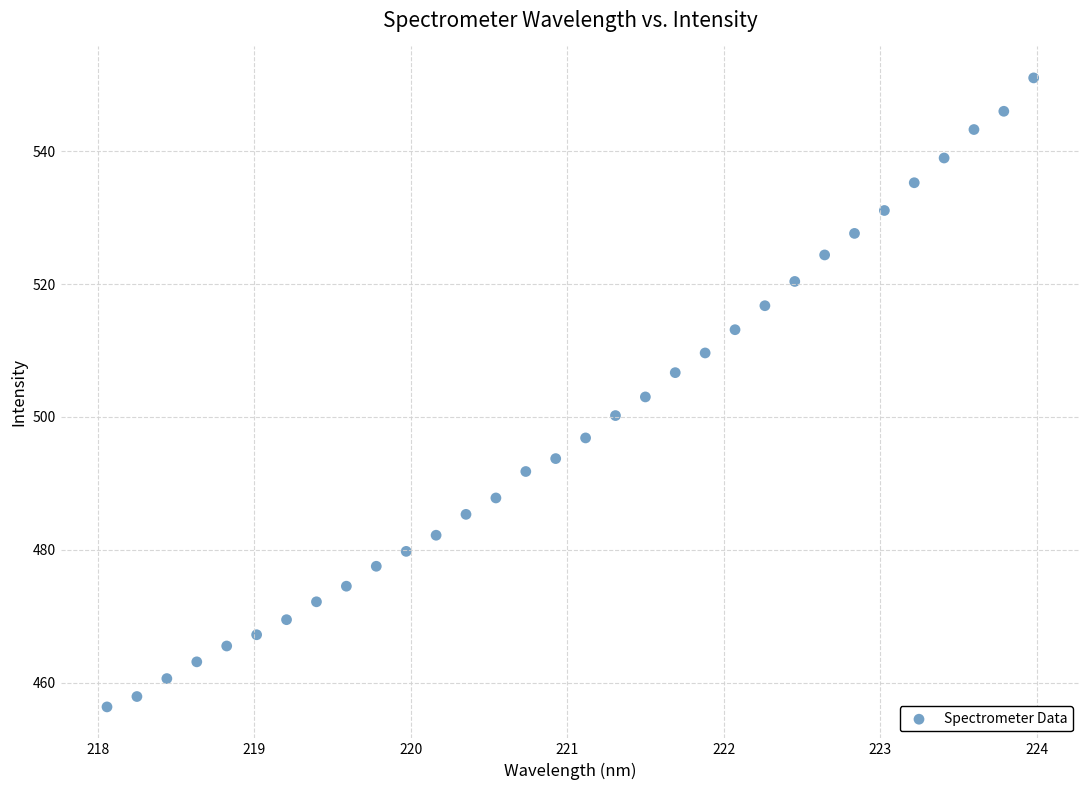

What is the range of Y values (max minus min)?

94.7